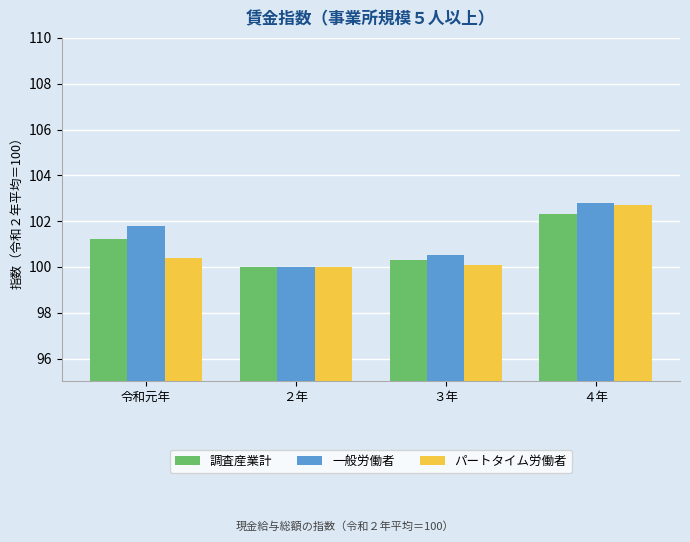

What is the label of the 3rd bar from the left?

３年